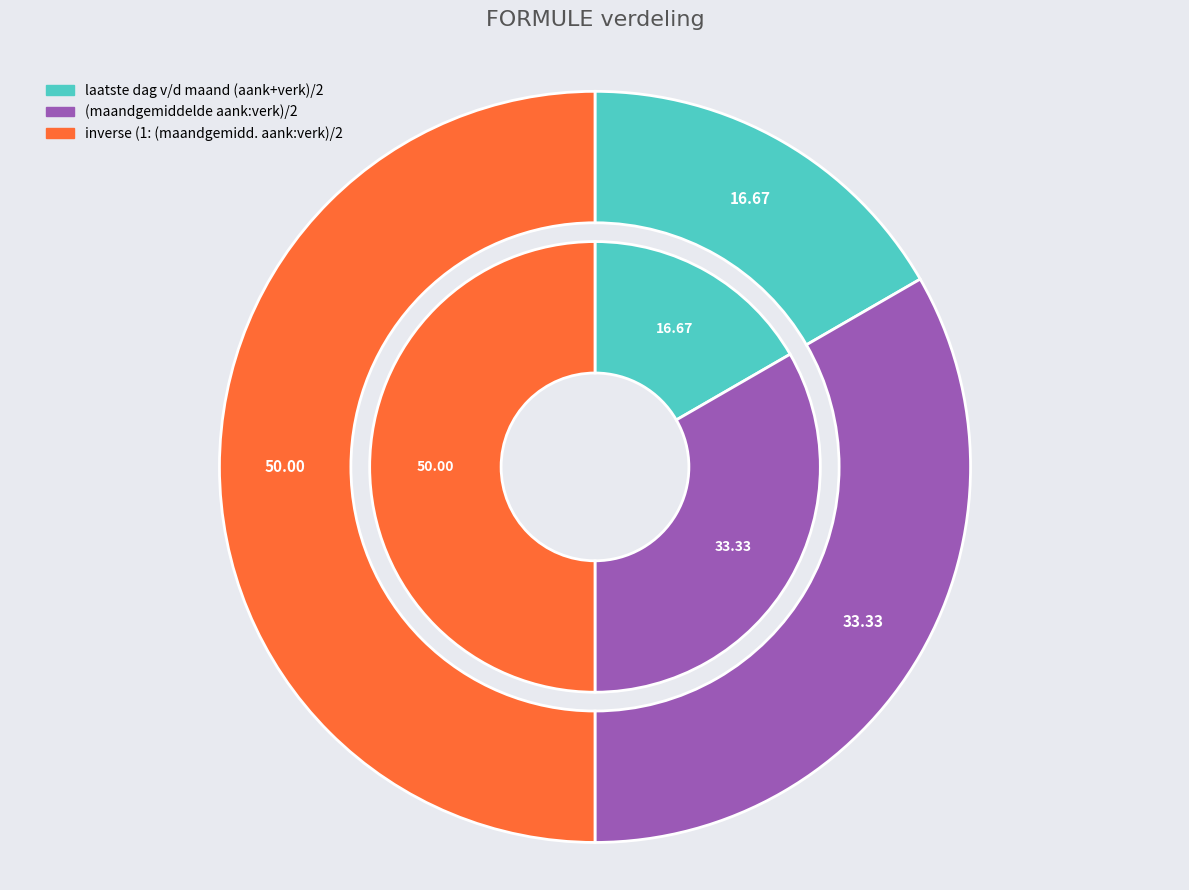

Does (maandgemiddelde aank:verk)/2 account for over 50% of the chart?

No